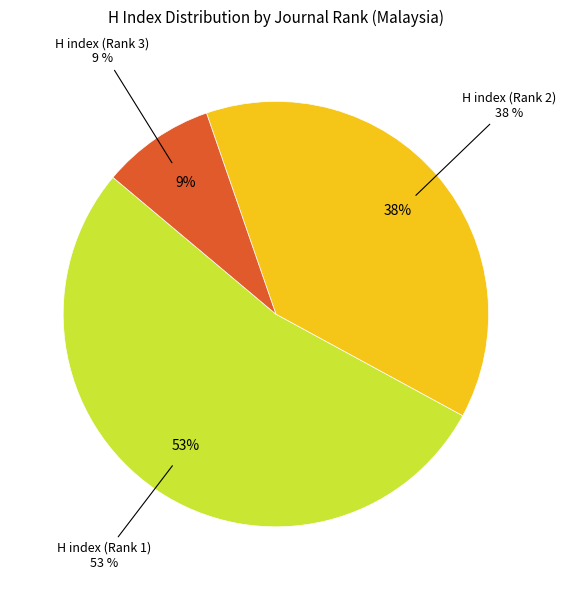

To the nearest percent, what portion does H index (Rank 1) represent?

53%